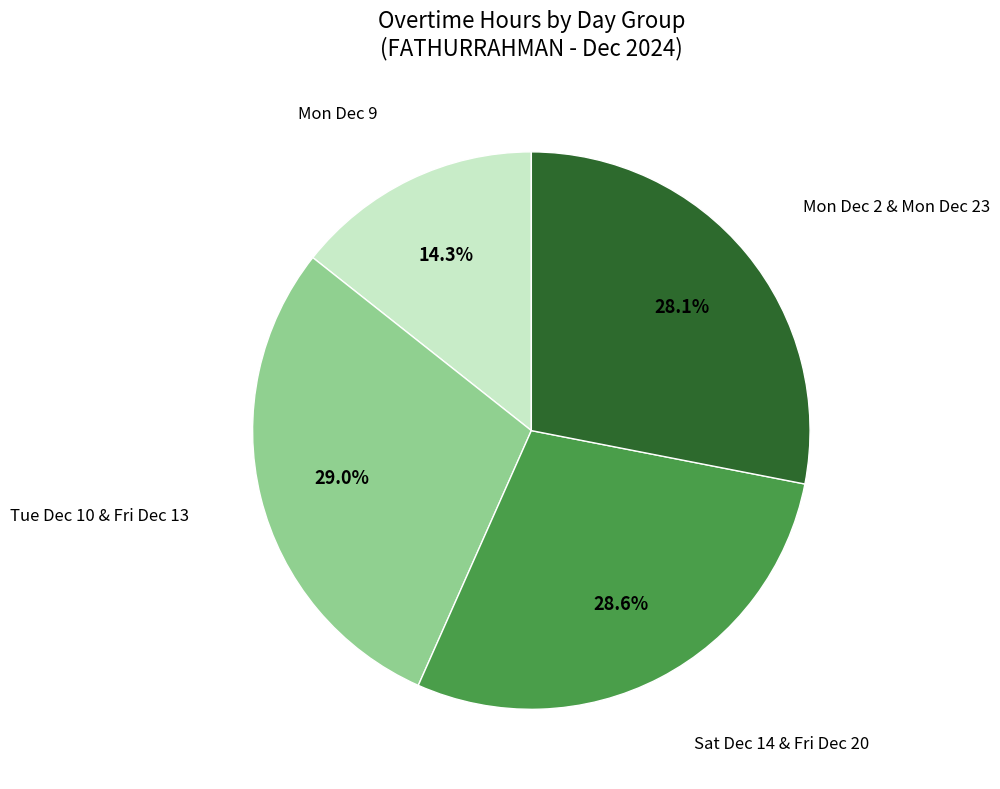

Is there a majority slice in this chart?

No